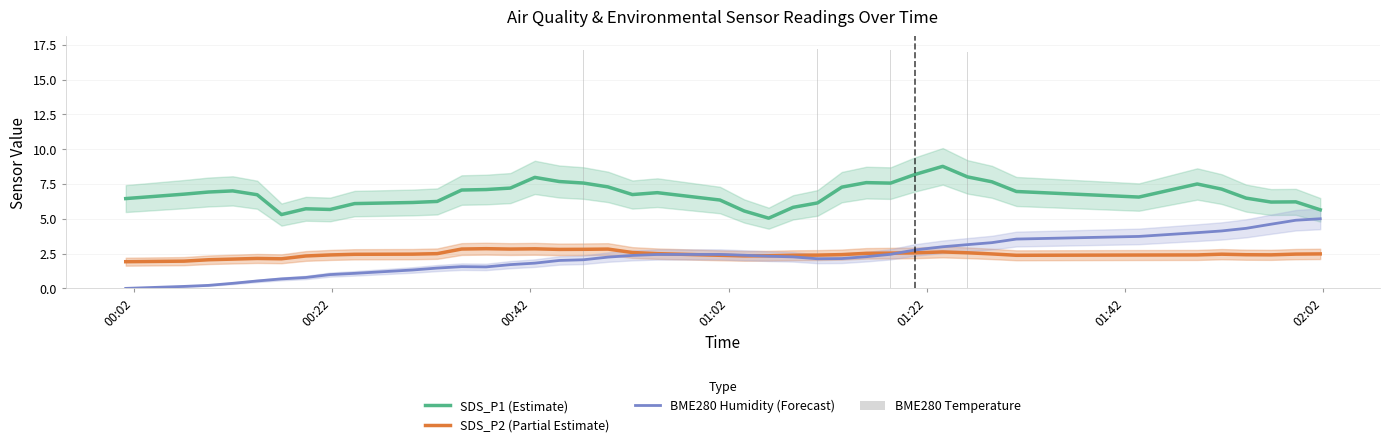

What is the value of the SDS_P2 (Partial Estimate) bar at the 33rd from the left?

2.4